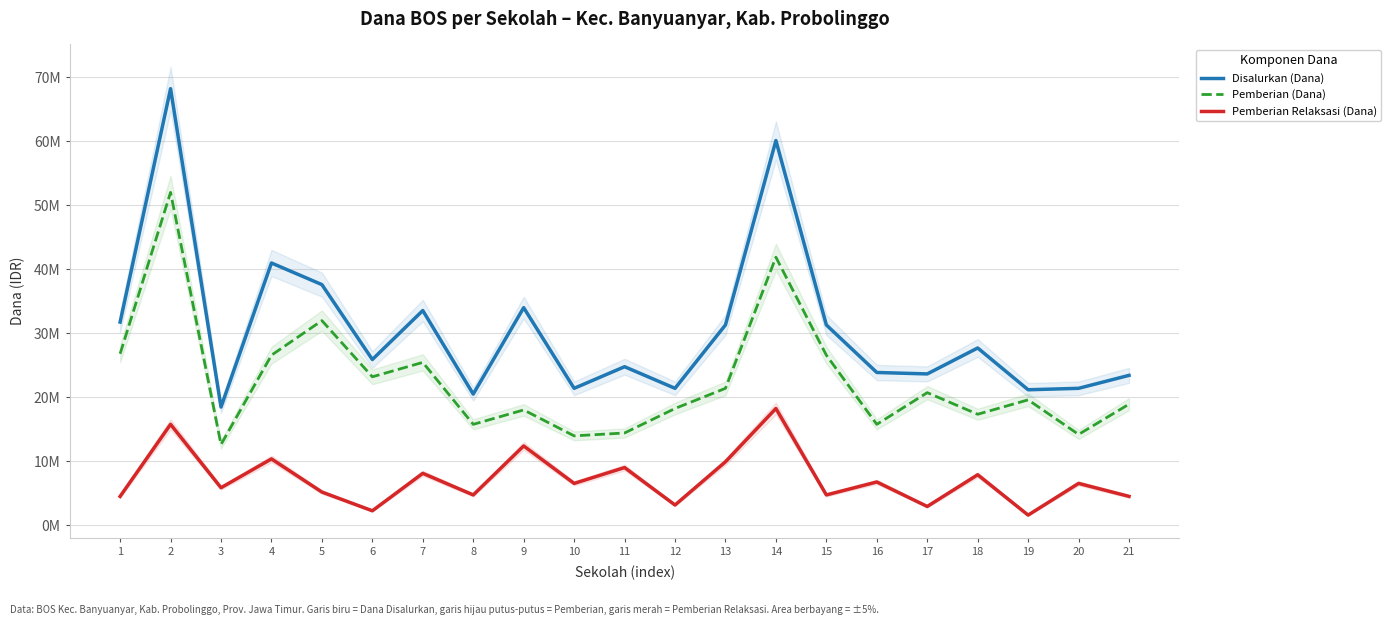

At which label does Pemberian (Dana) reach its minimum?

3